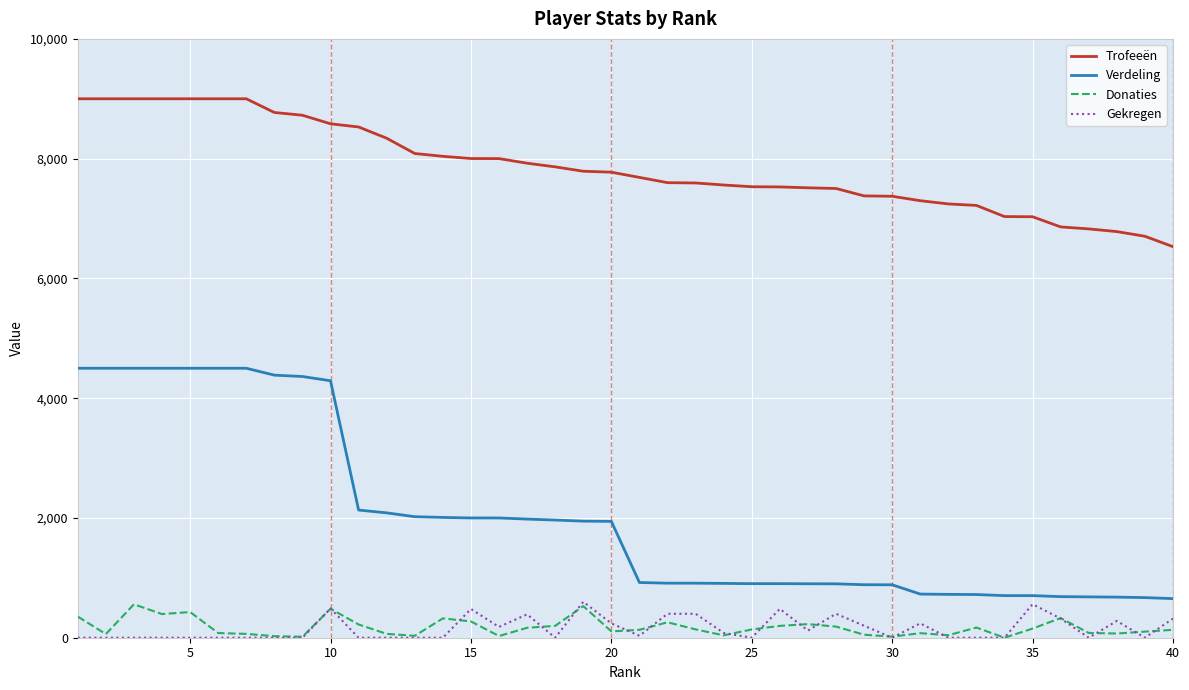

What is the maximum value shown in the chart?

9000